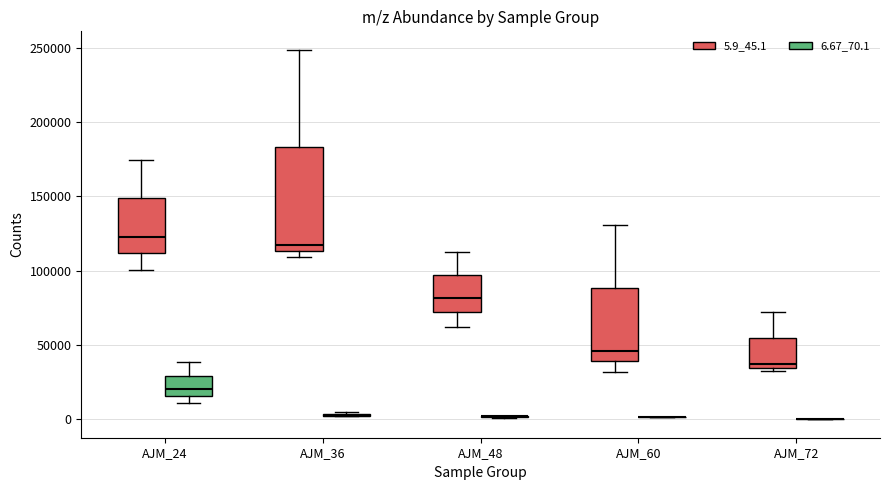

Reading left to right, read every box against the y-axis: the position of its median line, the range the box covers, and the ends of its whiskers. The values are not printed on the chart, so give them approximately, as read against the axis.

AJM_24 (5.9_45.1): median 125000, box 110000 to 150000, whiskers 100000 to 175000
AJM_24 (6.67_70.1): median 20000, box 15000 to 30000, whiskers 10000 to 40000
AJM_36 (5.9_45.1): median 115000 (just above the box's lower edge), box 115000 to 185000, whiskers 110000 to 250000
AJM_36 (6.67_70.1): box collapsed to a line at 0, whiskers 0 to 5000
AJM_48 (5.9_45.1): median 80000, box 70000 to 95000, whiskers 60000 to 115000
AJM_48 (6.67_70.1): box collapsed to a line at 0, whiskers 0 to 0
AJM_60 (5.9_45.1): median 45000, box 40000 to 90000, whiskers 30000 to 130000
AJM_60 (6.67_70.1): box collapsed to a line at 0, whiskers 0 to 0
AJM_72 (5.9_45.1): median 35000 (just above the box's lower edge), box 35000 to 55000, whiskers 30000 to 70000
AJM_72 (6.67_70.1): box collapsed to a line at 0, whiskers 0 to 0